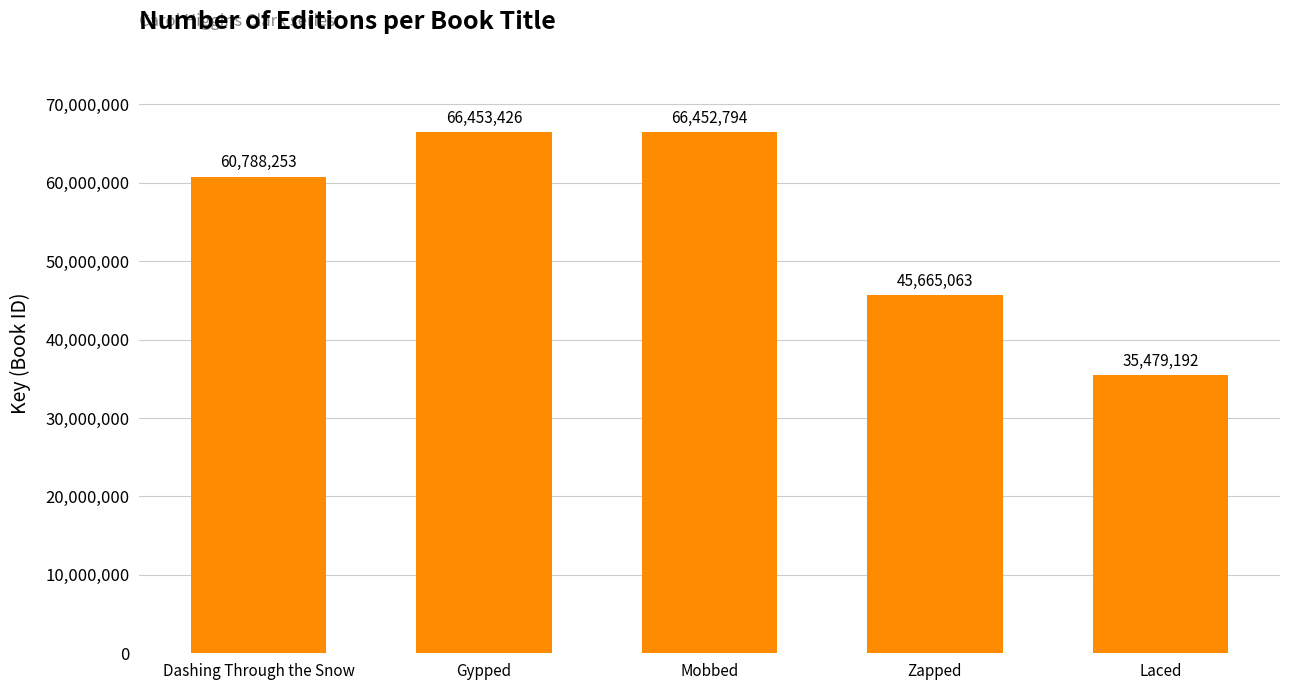

Is it true that the value at Dashing Through the Snow is 60788253?

True